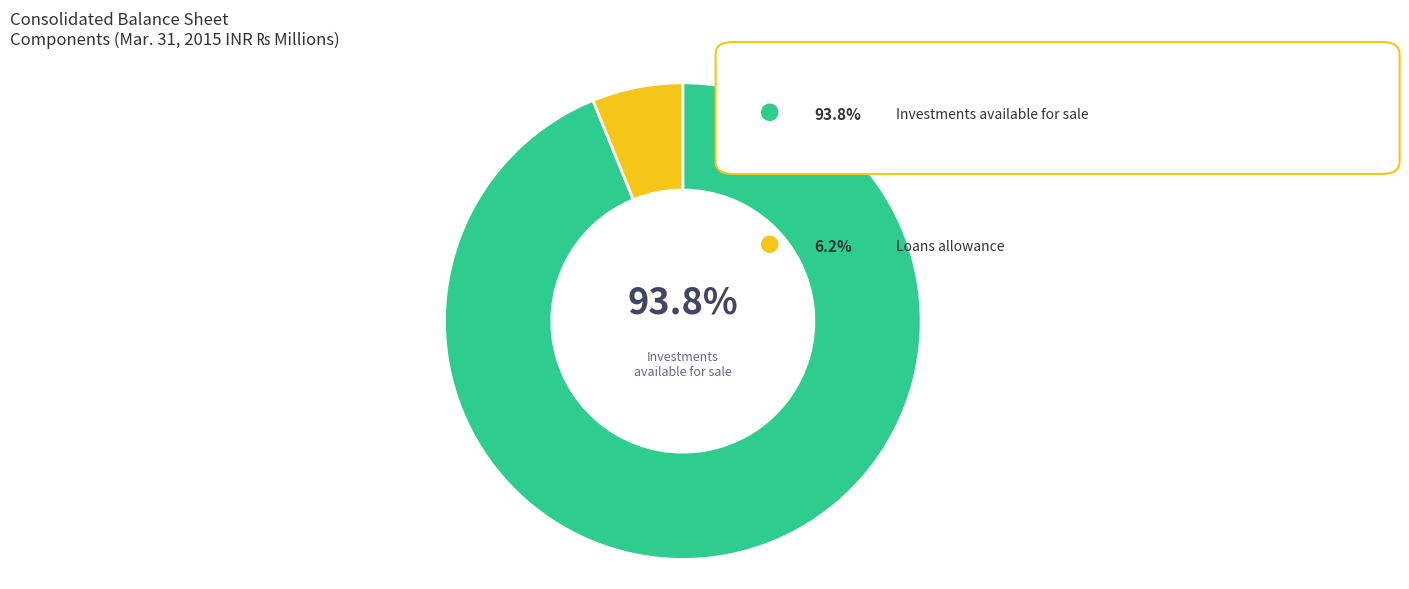

Is there a majority slice in this chart?

Yes